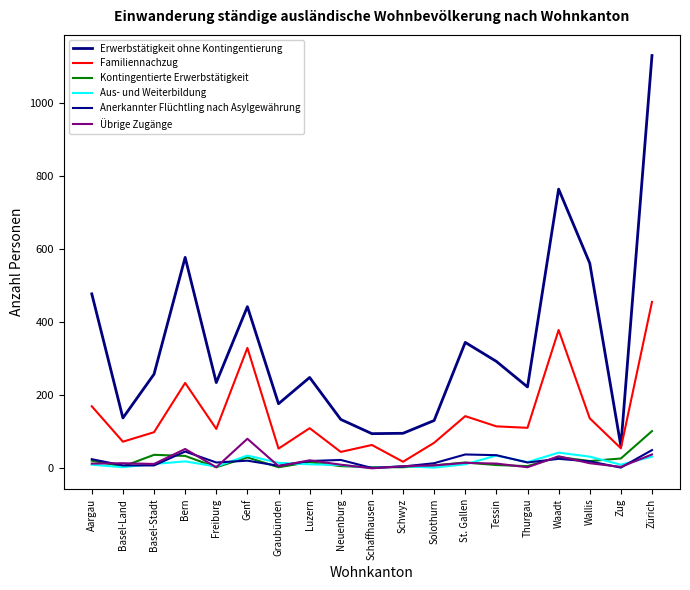

What is the difference between the second highest and minimum values in the Kontingentierte Erwerbstätigkeit series?

34